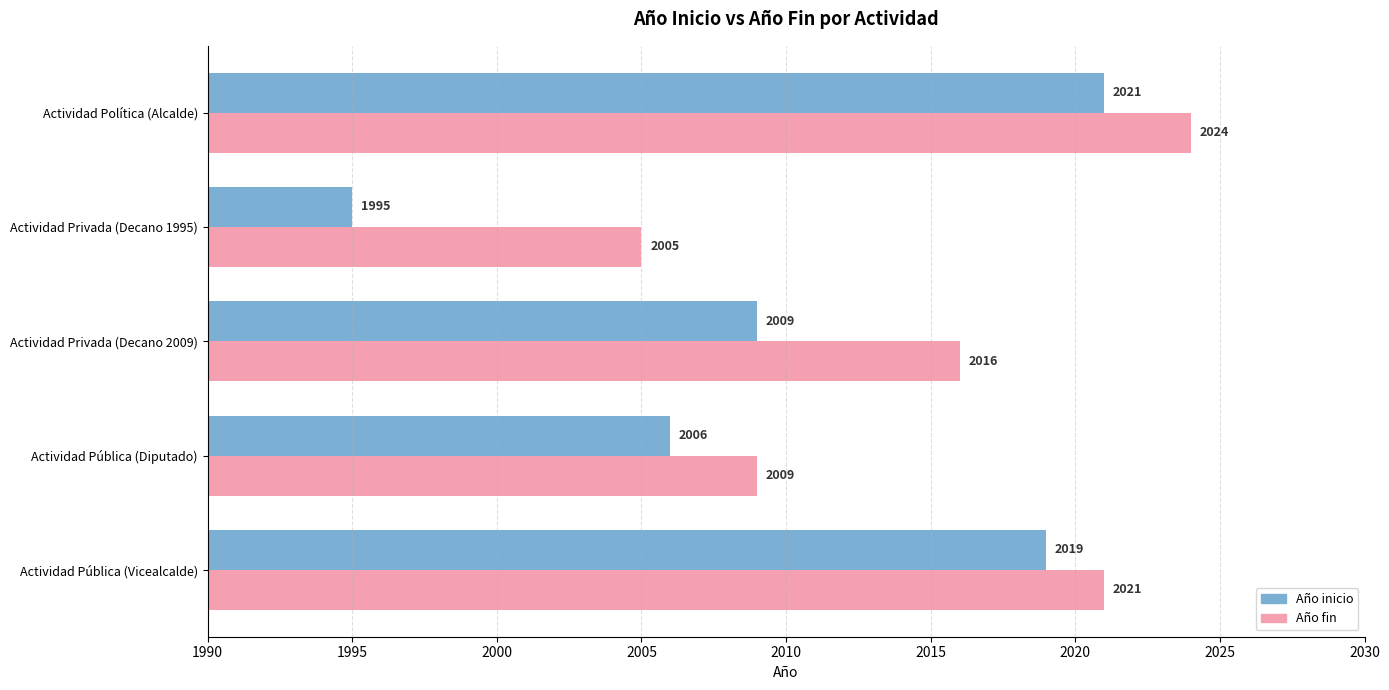

Which series has the widest spread of values?

Año inicio